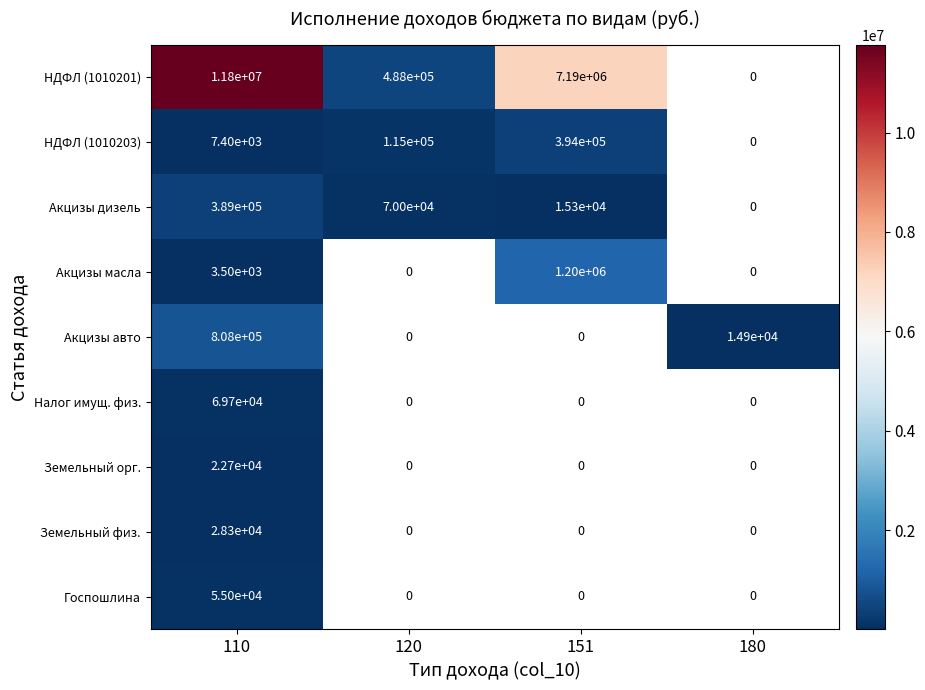

What is the difference between the highest and lowest values at 110?

11796500